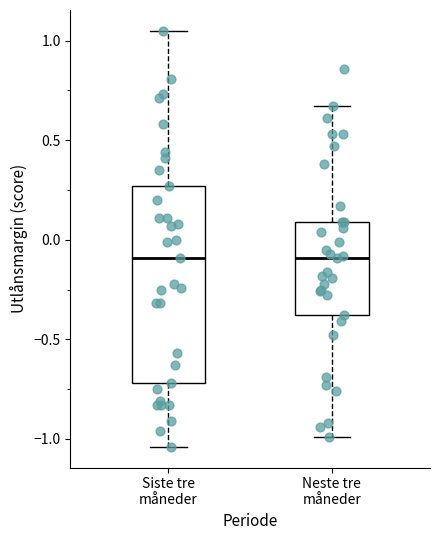

Reading left to right, read every box against the y-axis: the position of its median line, the range the box covers, and the ends of its whiskers. The values are not printed on the chart, so give them approximately, as read against the axis.

Siste tre måneder: median -0.10, box -0.70 to 0.25, whiskers -1.05 to 1.05
Neste tre måneder: median -0.10, box -0.40 to 0.10, whiskers -1.00 to 0.65